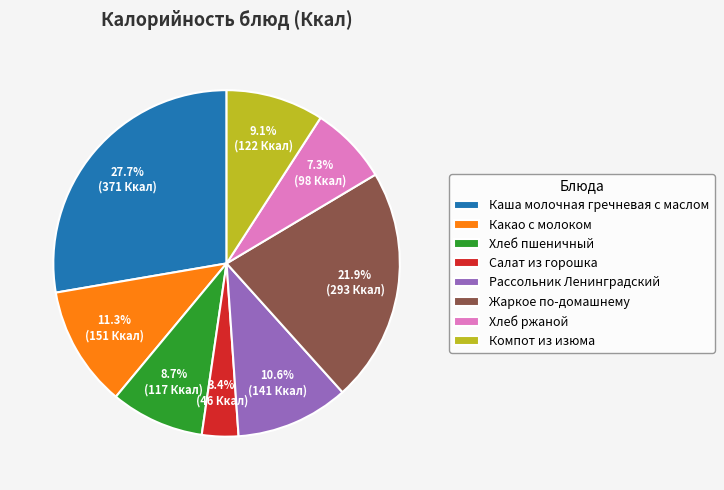

To the nearest percent, what percentage of the pie is Жаркое по-домашнему?

22%